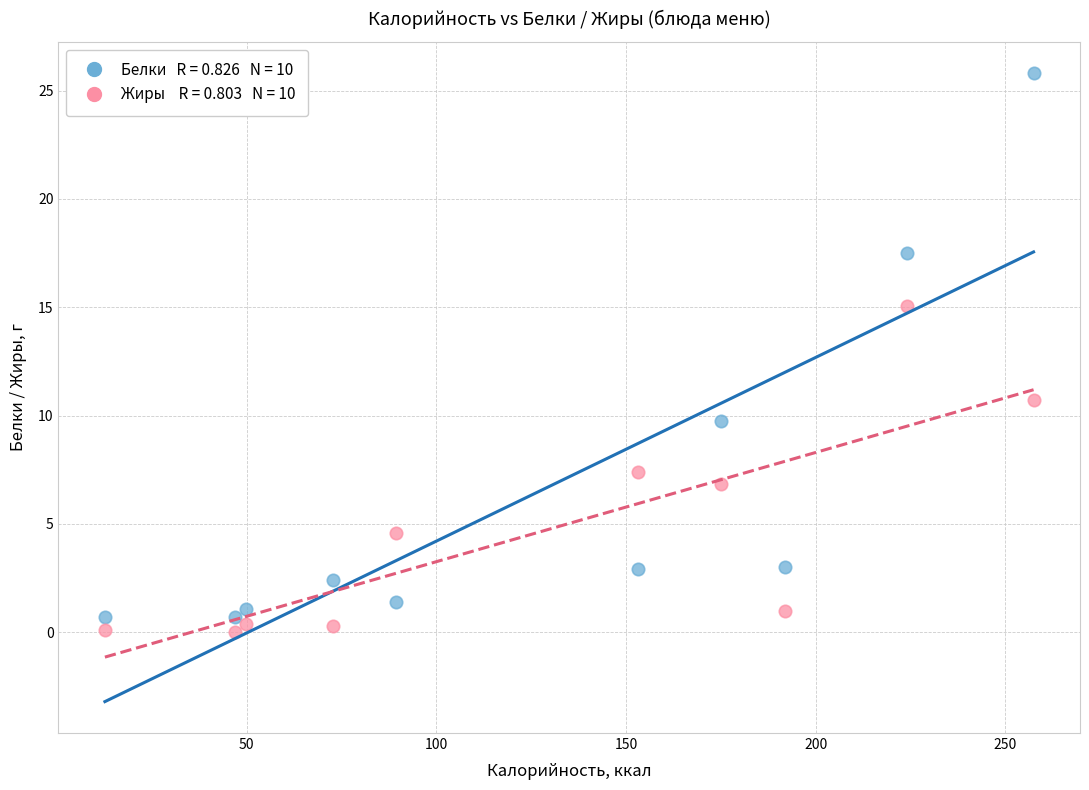

Across all series, what Y value is closest to 12?

10.7